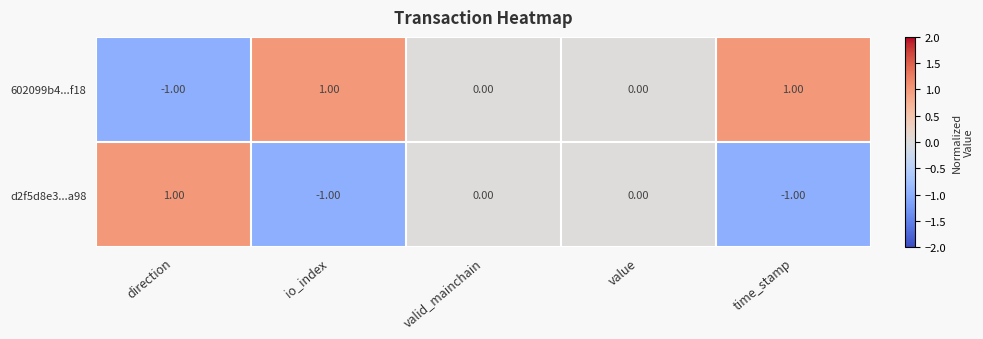

Which series has the largest total across all categories?

602099b4...f18